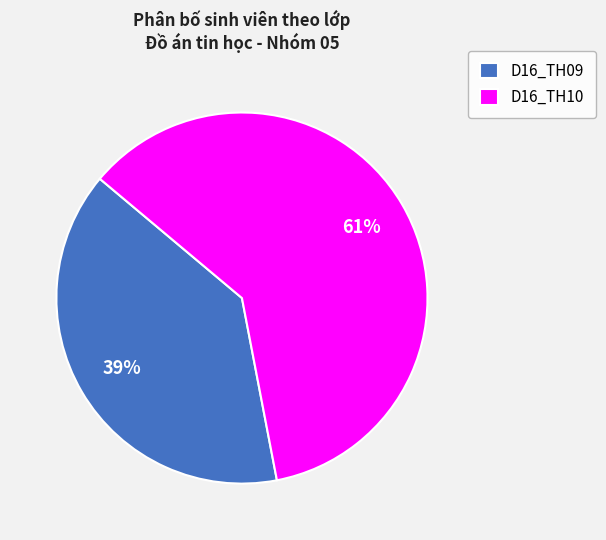

Is D16_TH10 the majority of the pie?

Yes